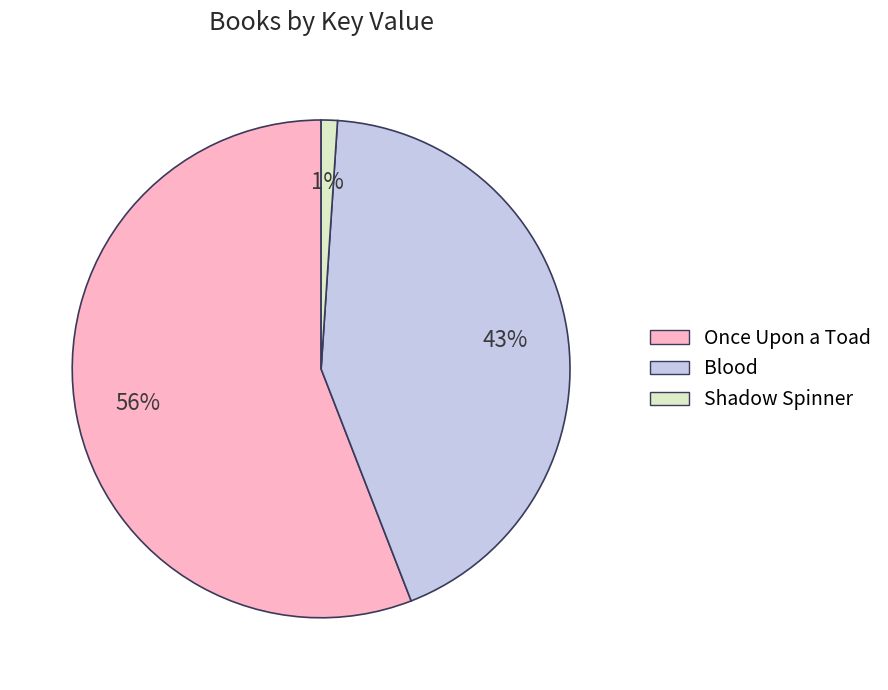

How many slices are in this pie chart?

3